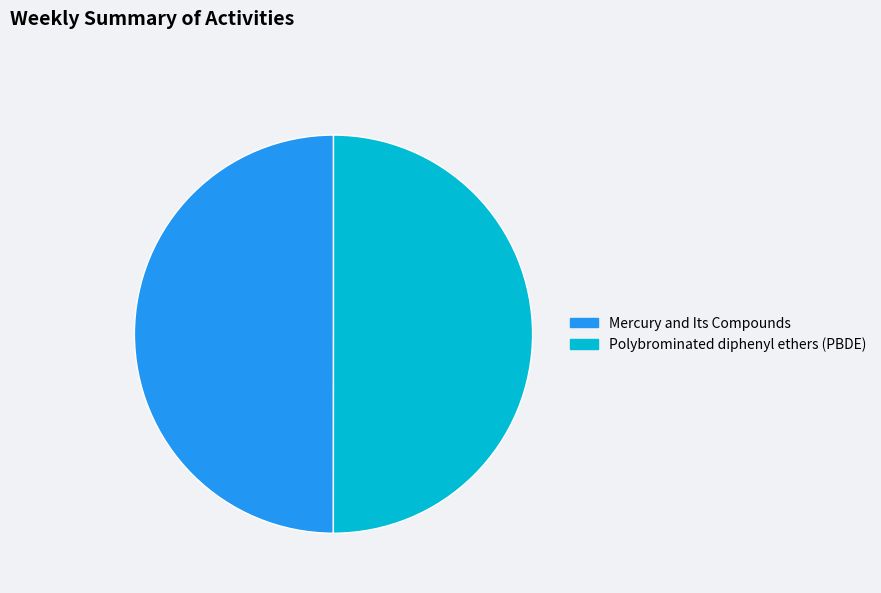

Do Polybrominated diphenyl ethers (PBDE) and Mercury and Its Compounds together represent more than half of the pie?

Yes